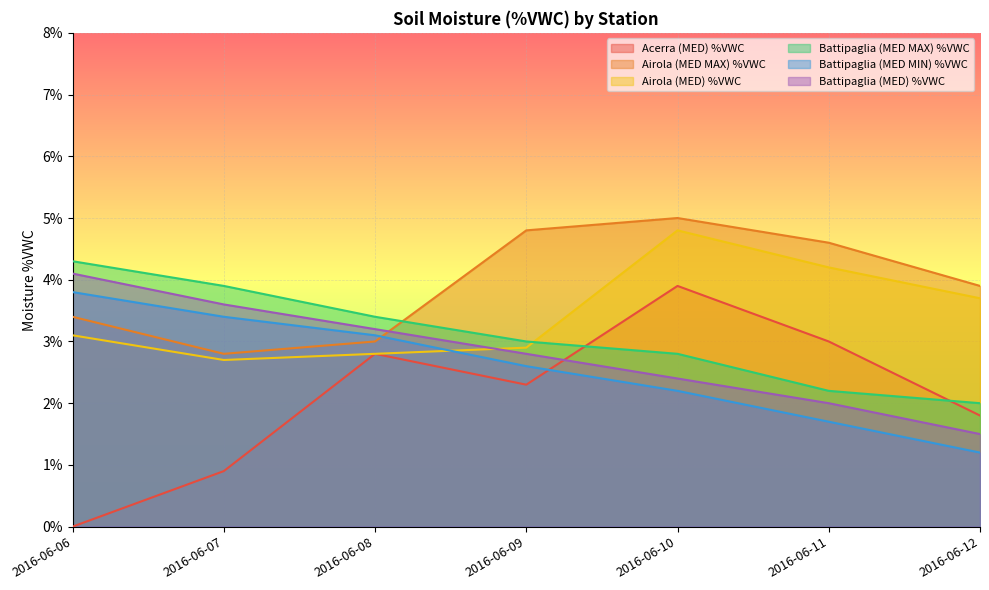

At which label does Battipaglia (MED MIN) %VWC first exceed 2?

2016-06-06